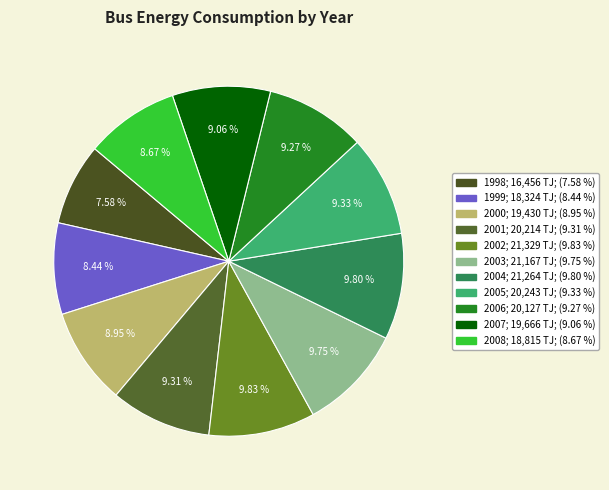

To the nearest percent, what is the combined percentage of 1999 and 1998?

16%